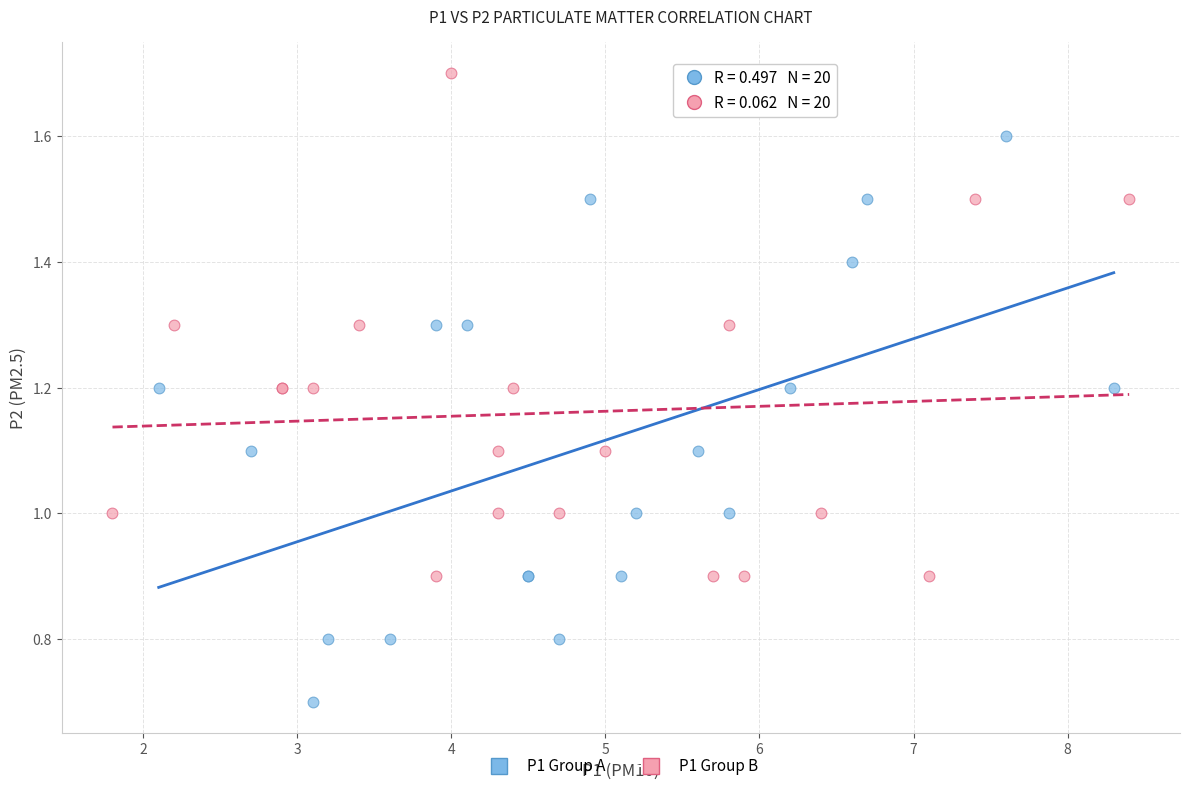

Which series contains the lowest Y value?

P1 Group A